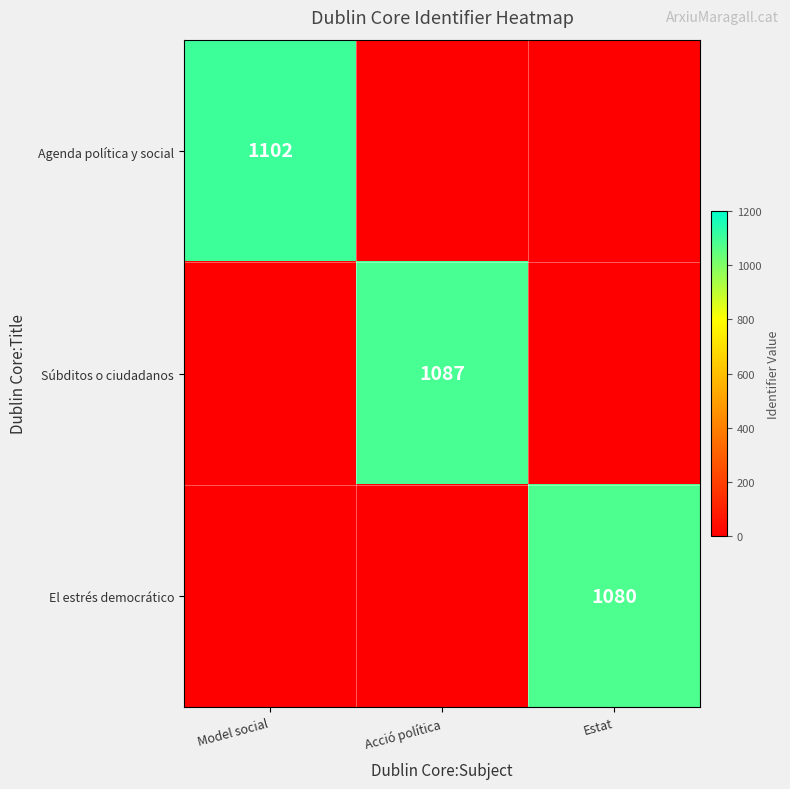

True or false: El estrés democrático has a value of 346 at Estat.

False